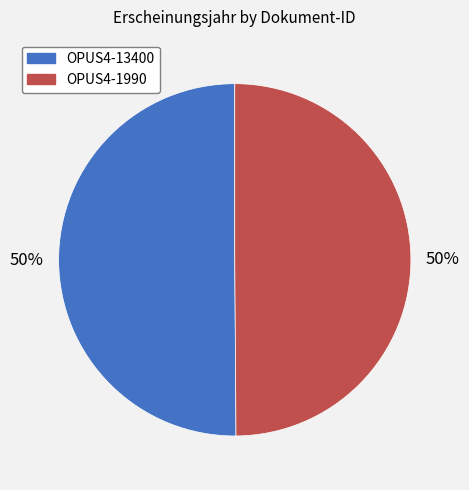

Is it true that OPUS4-1990 is 41% of the pie?

False